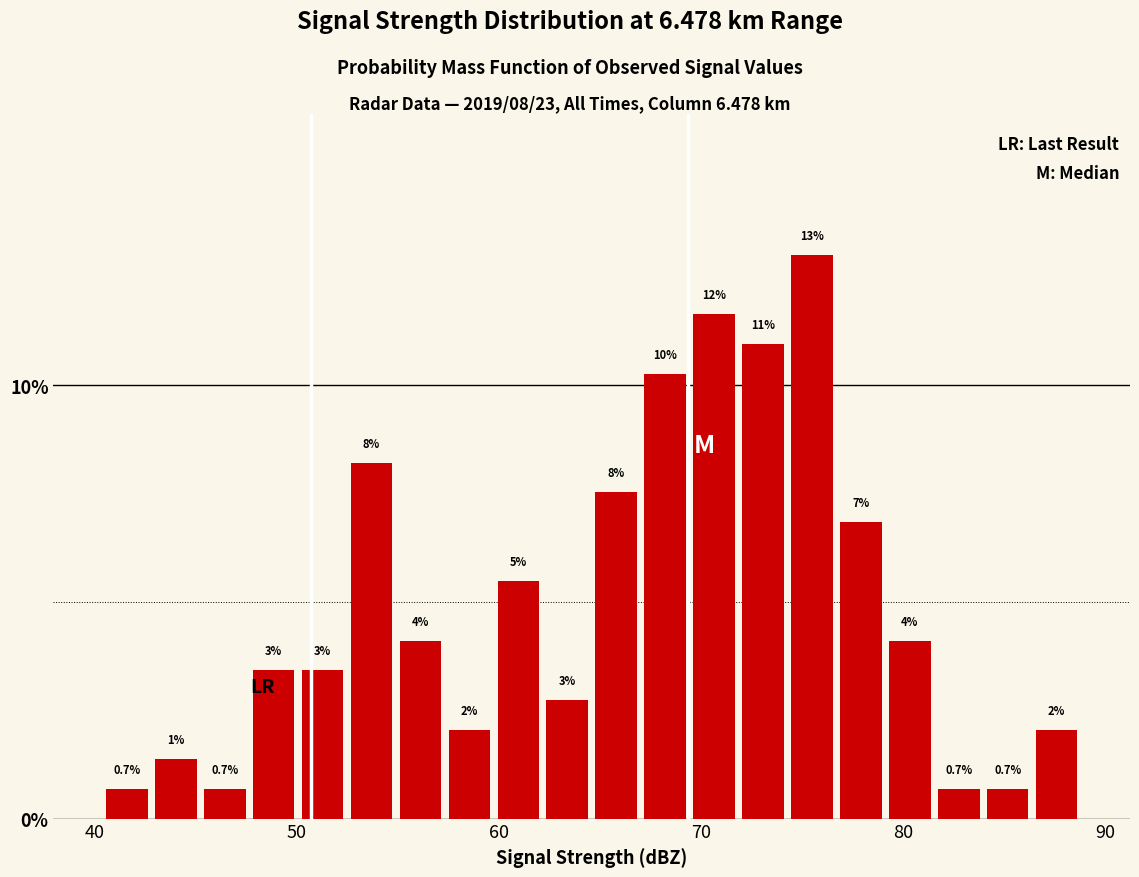

Around what value on the x-axis is the tallest bar? Give the approximate position of its centre, as read against the axis.

75